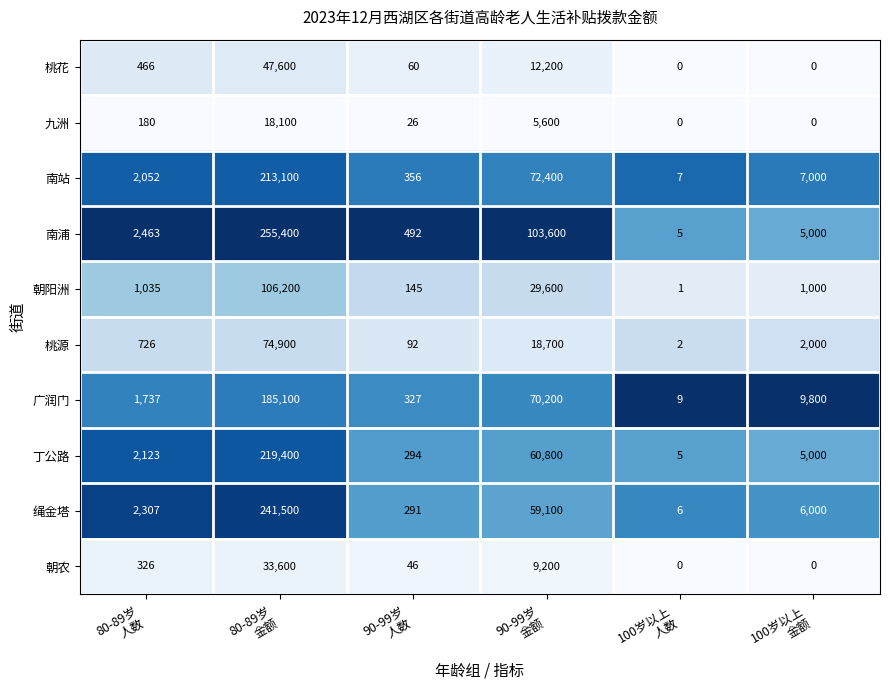

At which category is the sum across all series the highest?

80-89岁
金额